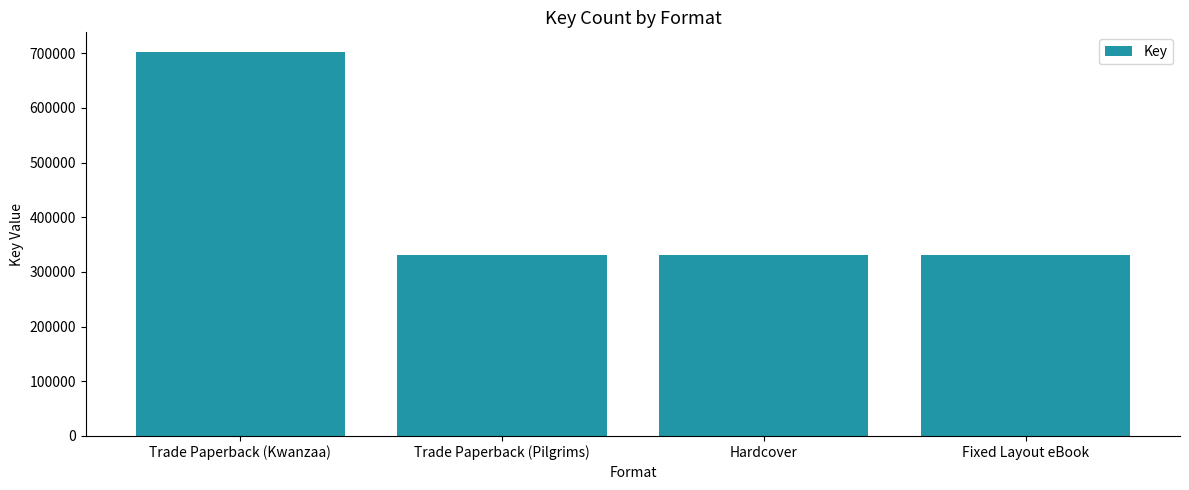

What is the ratio of the value at Fixed Layout eBook to the value at Hardcover?

1.0